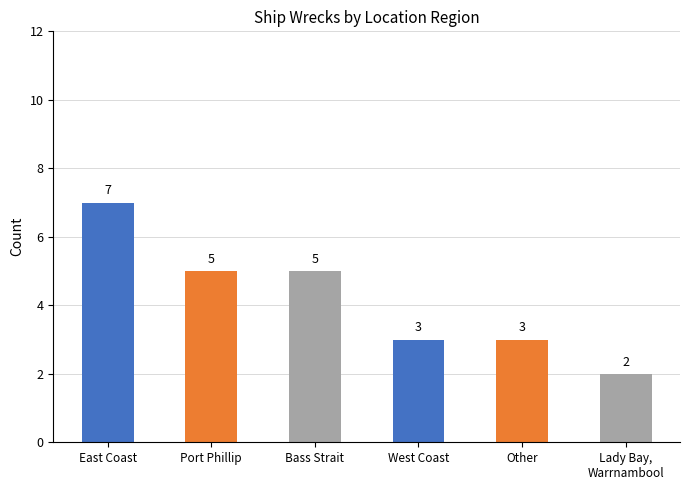

Is it true that the value at Port Phillip is 7?

False